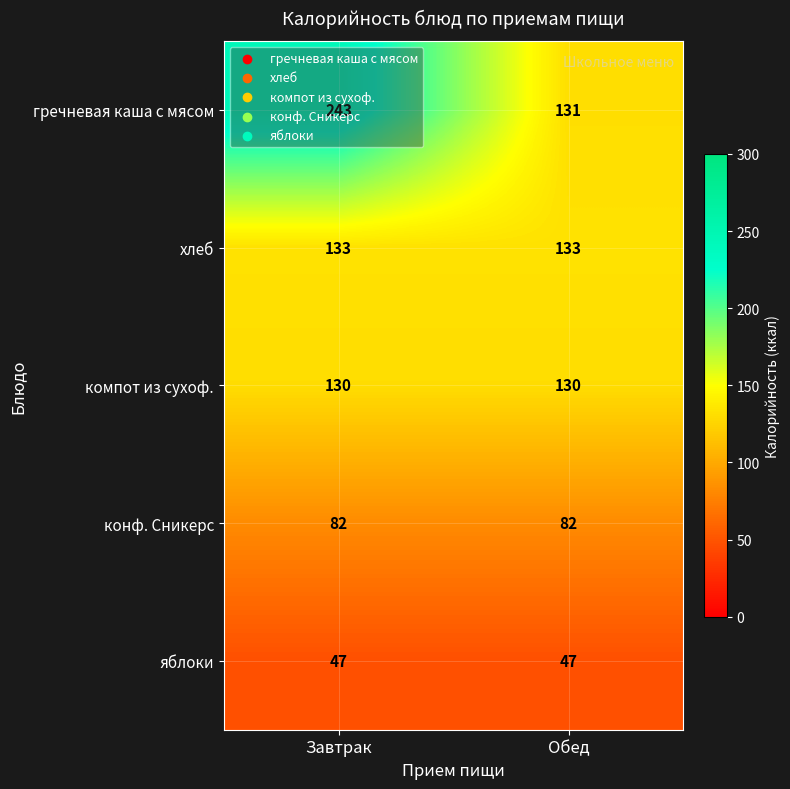

Rank the series by their maximum value, from highest to lowest.

гречневая каша с мясом, хлеб, компот из сухоф., конф. Сникерс, яблоки